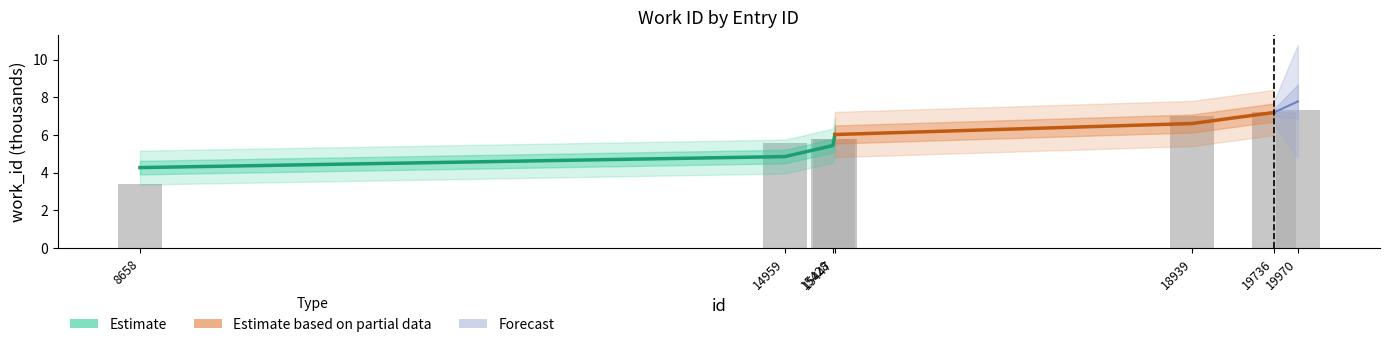

Reading right to left, extract all data points from this chart.

7.3	7.2	7.0	5.8	5.8	5.6	3.4